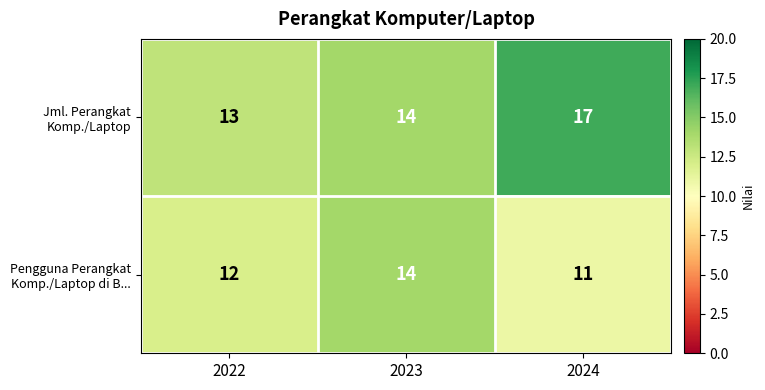

What is the greatest value displayed?

17